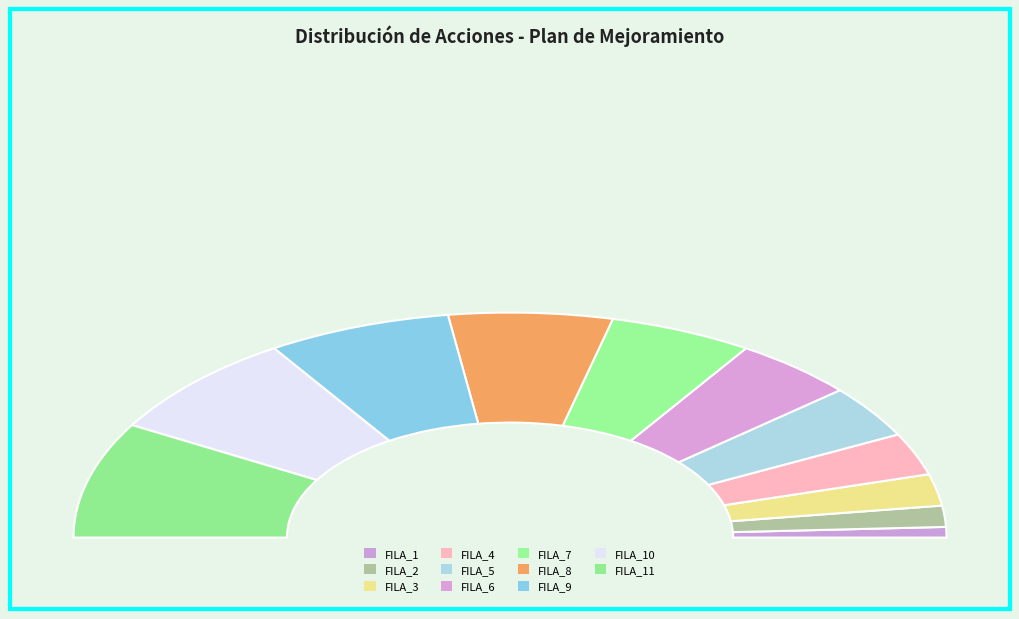

Approximately how many times larger is the value at FILA_4 compared to FILA_2?

2.0